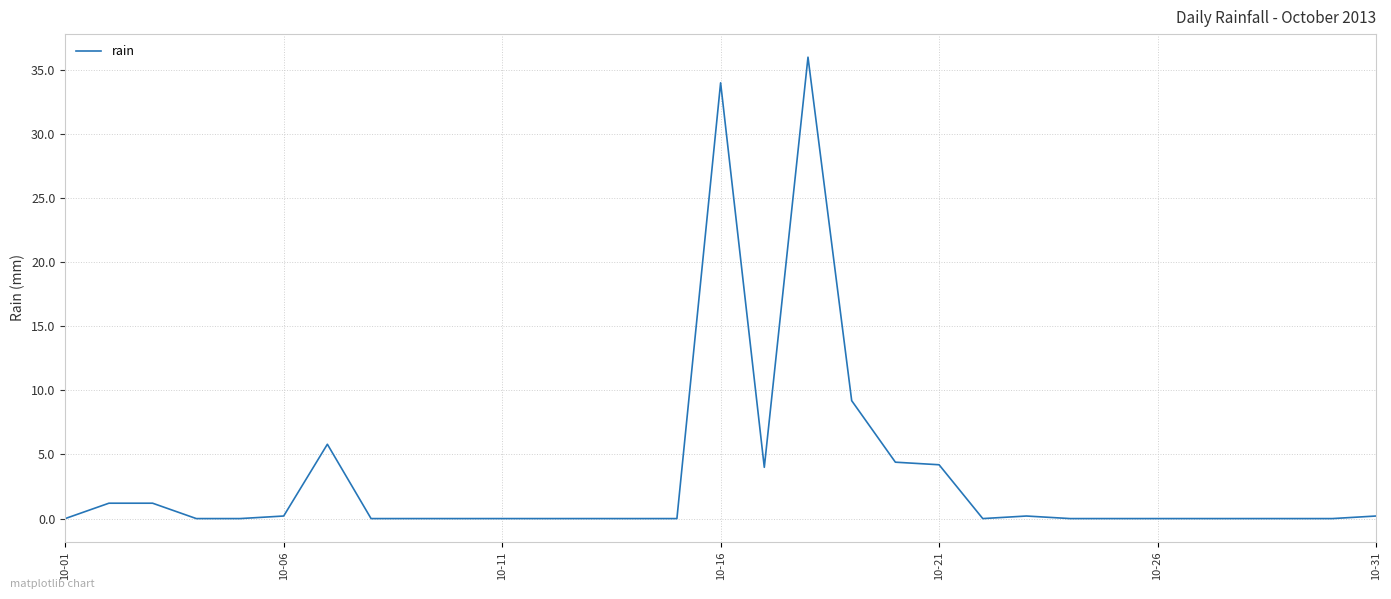

How many lines are shown in the chart?

1